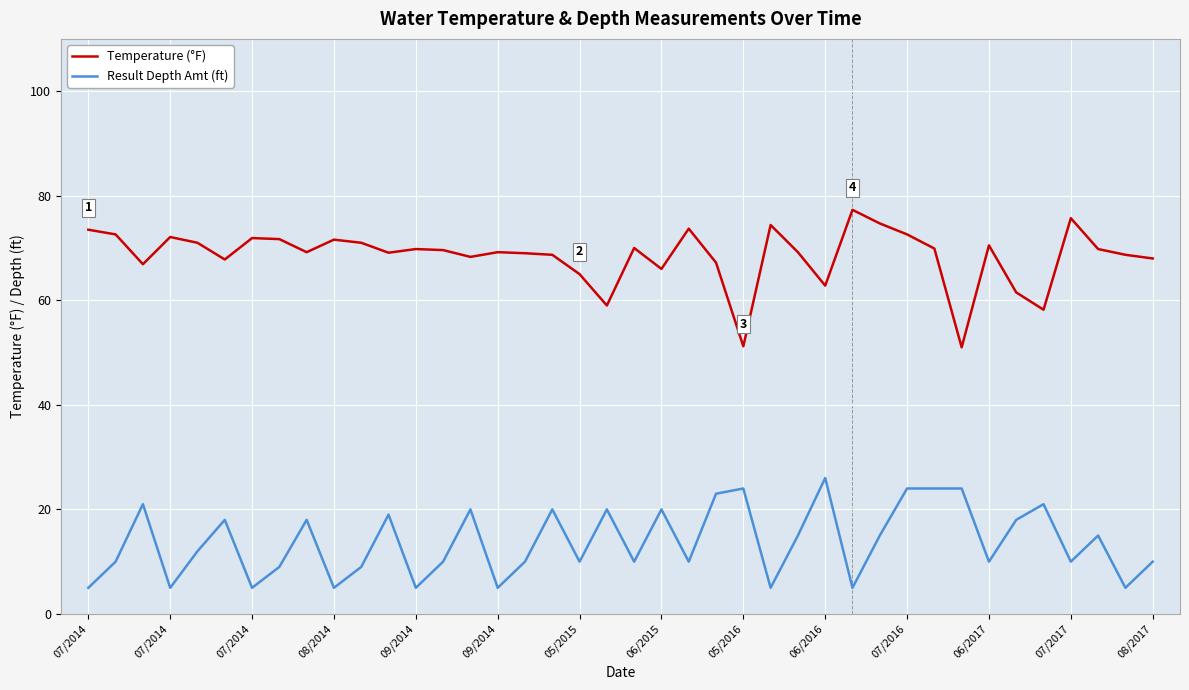

At how many categories does at least one series exceed 20?

40